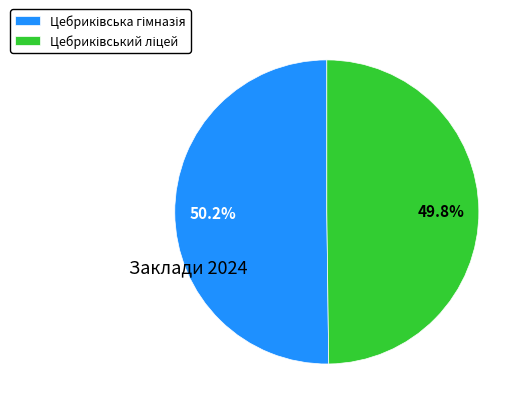

Is there a majority slice in this chart?

Yes